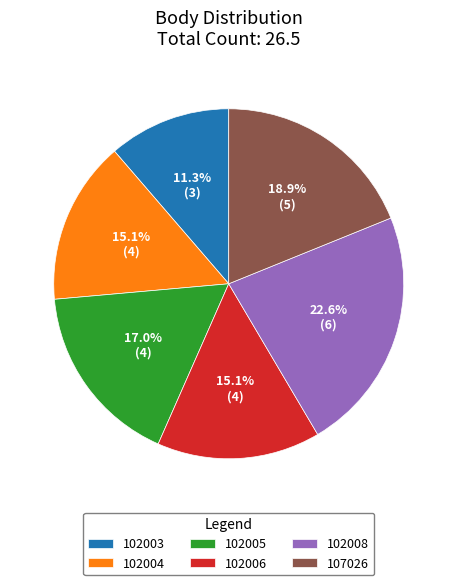

Which slice is the largest?

102008